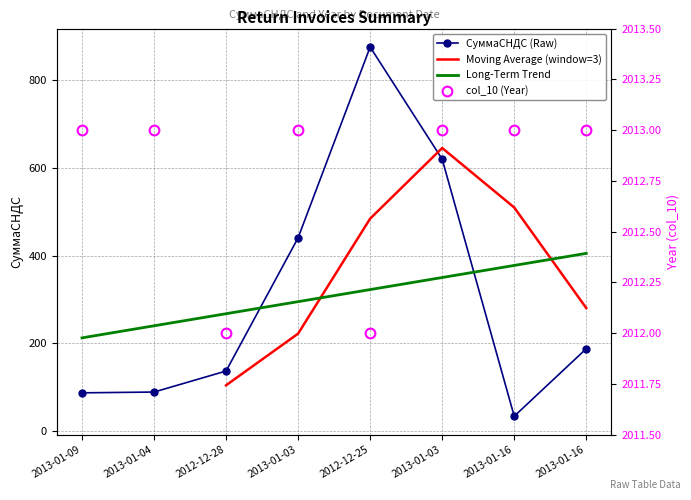

Reading left to right, extract all data points from this chart.

СуммаСНДС: 2013-01-09=87.2	2013-01-04=89.0	2012-12-28=136.9	2013-01-03=440.8	2012-12-25=875.9	2013-01-03=620.0	2013-01-16=33.8	2013-01-16=187.7
col_10: 2013-01-09=2013.0	2013-01-04=2013.0	2012-12-28=2012.0	2013-01-03=2013.0	2012-12-25=2012.0	2013-01-03=2013.0	2013-01-16=2013.0	2013-01-16=2013.0